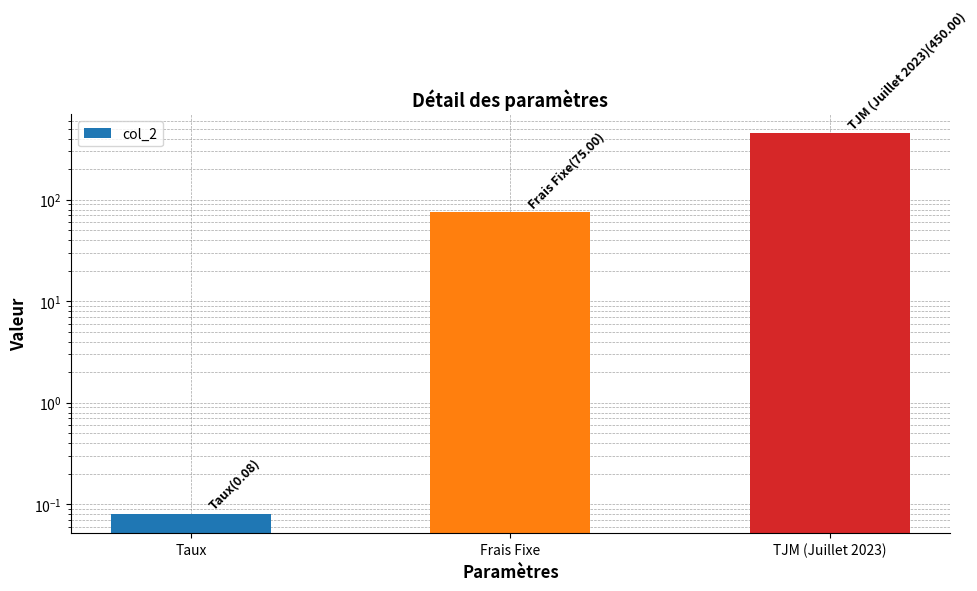

Reading right to left, extract all data points from this chart.

TJM (Juillet 2023)=450.0	Frais Fixe=75.0	Taux=0.1